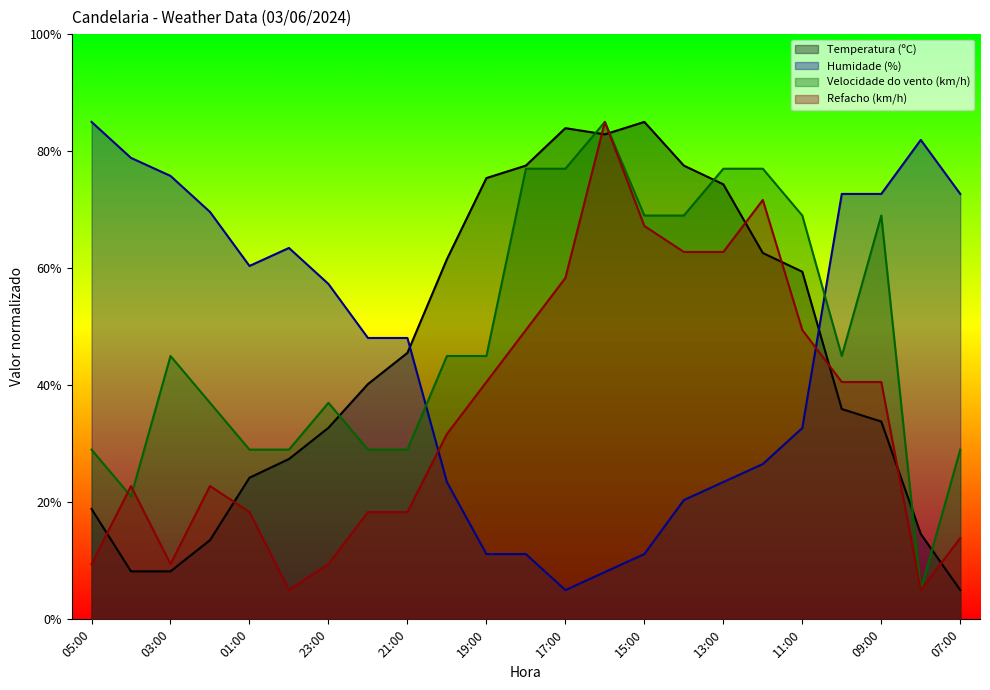

Reading left to right, list all the values displayed in this chart.

Temperatura (ºC): 18.9	8.2	8.2	13.5	24.2	27.4	32.7	40.2	45.5	61.5	75.4	77.5	83.9	82.9	85.0	77.5	74.3	62.6	59.4	35.9	33.8	14.6	5.0
Humidade (%): 85.0	78.8	75.8	69.6	60.4	63.5	57.3	48.1	48.1	23.5	11.2	11.2	5.0	8.1	11.2	20.4	23.5	26.5	32.7	72.7	72.7	81.9	72.7
Velocidade do vento (km/h): 29.0	21.0	45.0	37.0	29.0	29.0	37.0	29.0	29.0	45.0	45.0	77.0	77.0	85.0	69.0	69.0	77.0	77.0	69.0	45.0	69.0	5.0	29.0
Refacho (km/h): 9.4	22.8	9.4	22.8	18.3	5.0	9.4	18.3	18.3	31.7	40.6	49.4	58.3	85.0	67.2	62.8	62.8	71.7	49.4	40.6	40.6	5.0	13.9